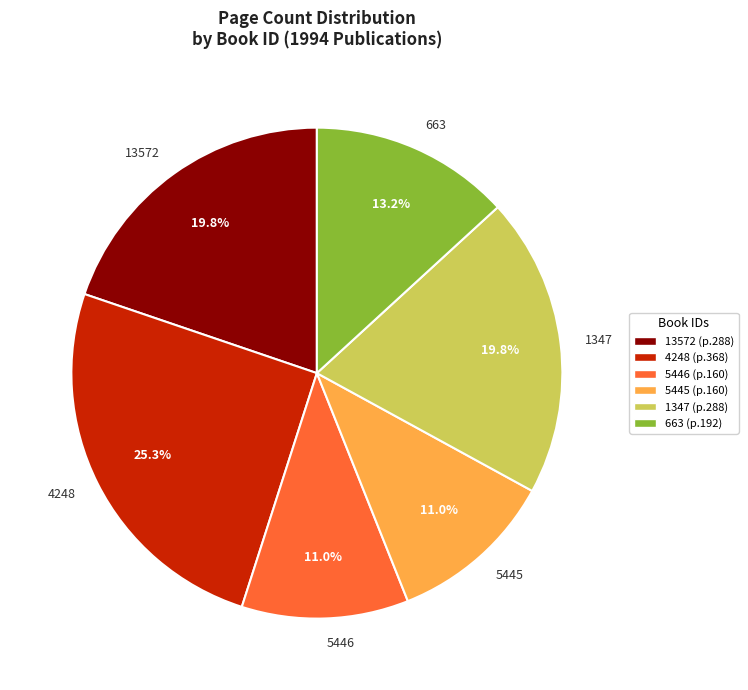

True or false: 4248 accounts for 35% of the total.

False